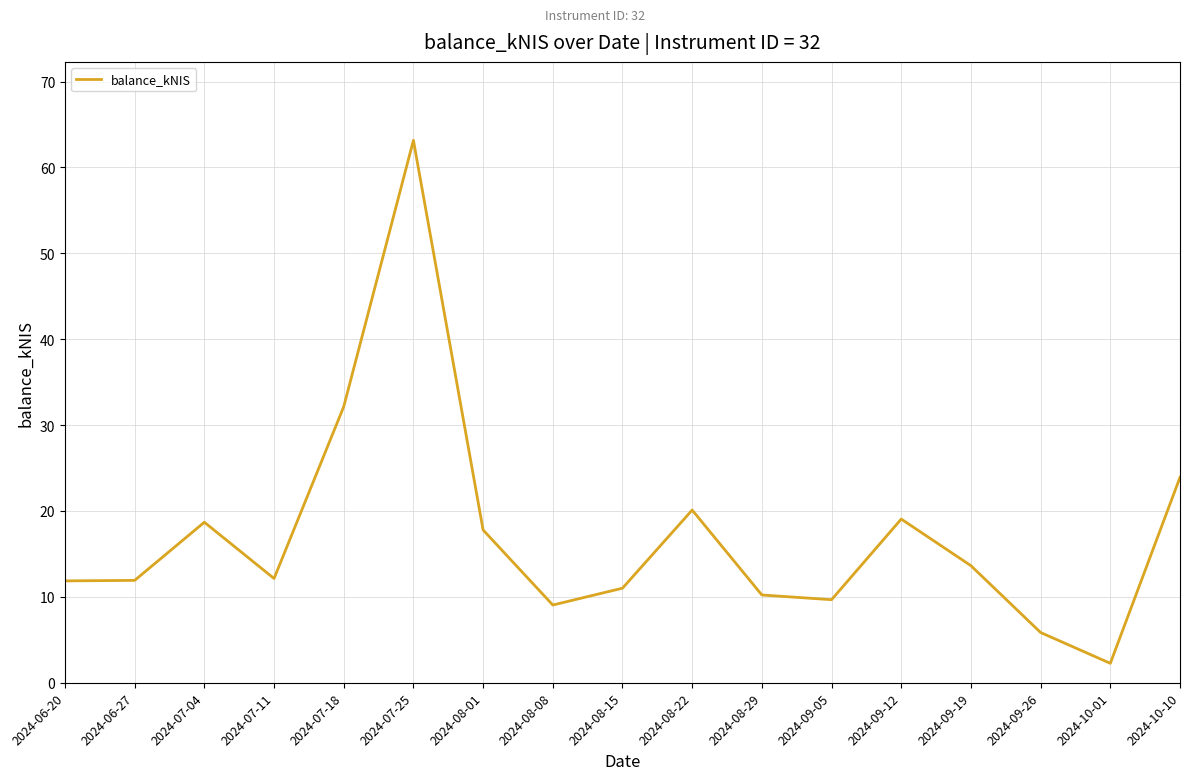

The value at 2024-07-04 is 18.7. True or false?

True